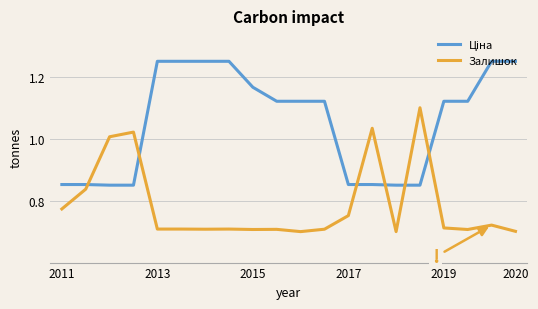

Does the chart display data point markers on the line(s)?

No